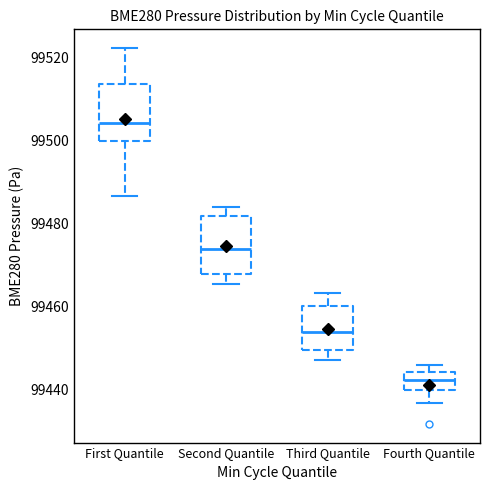

Reading left to right, read every box against the y-axis: the position of its median line, the range the box covers, and the ends of its whiskers. The values are not printed on the chart, so give them approximately, as read against the axis.

First Quantile: median 99504, box 99500 to 99514, whiskers 99486 to 99522
Second Quantile: median 99474, box 99468 to 99482, whiskers 99466 to 99484
Third Quantile: median 99454, box 99450 to 99460, whiskers 99448 to 99464
Fourth Quantile: median 99442, box 99440 to 99444, whiskers 99436 to 99446